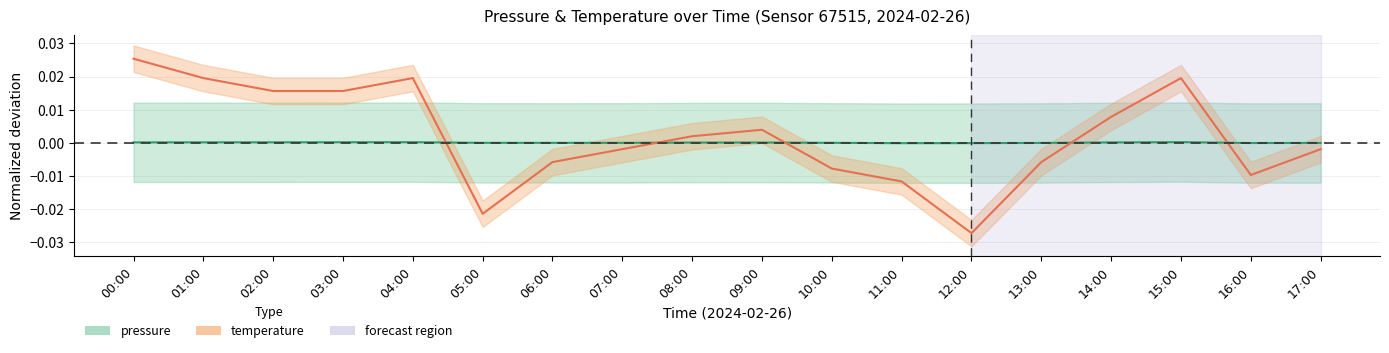

Does the chart have visible grid lines?

Yes